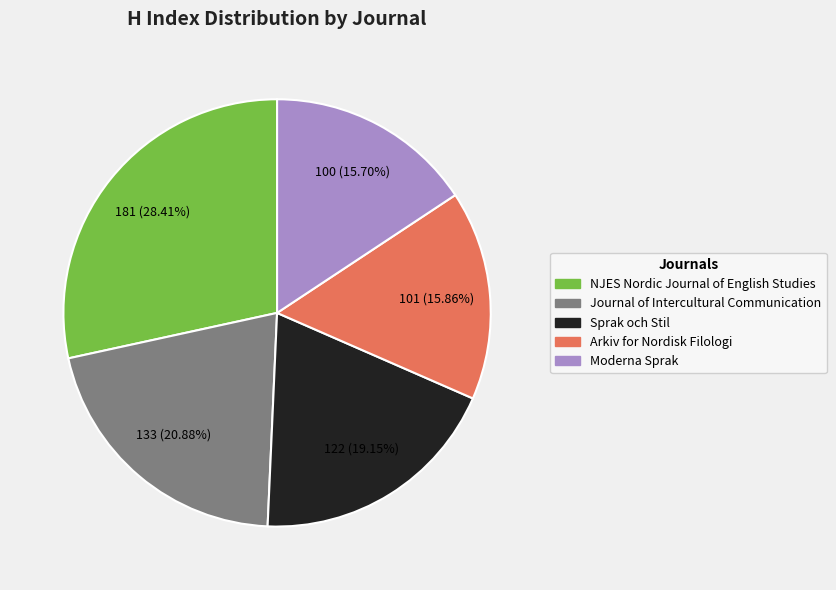

Between Sprak och Stil and Arkiv for Nordisk Filologi, which is larger?

Sprak och Stil